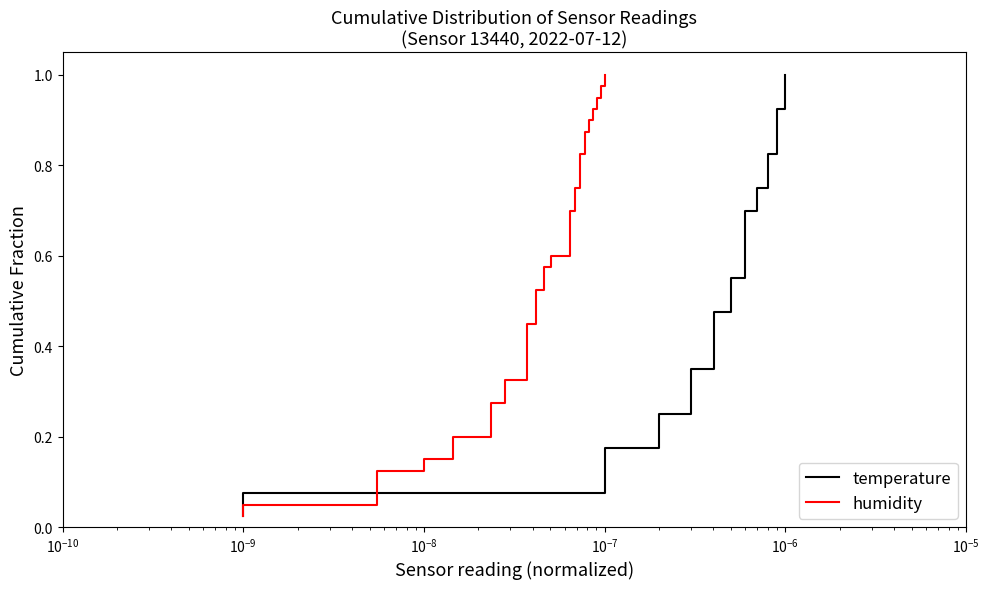

What is the maximum value shown in the chart?

1.0